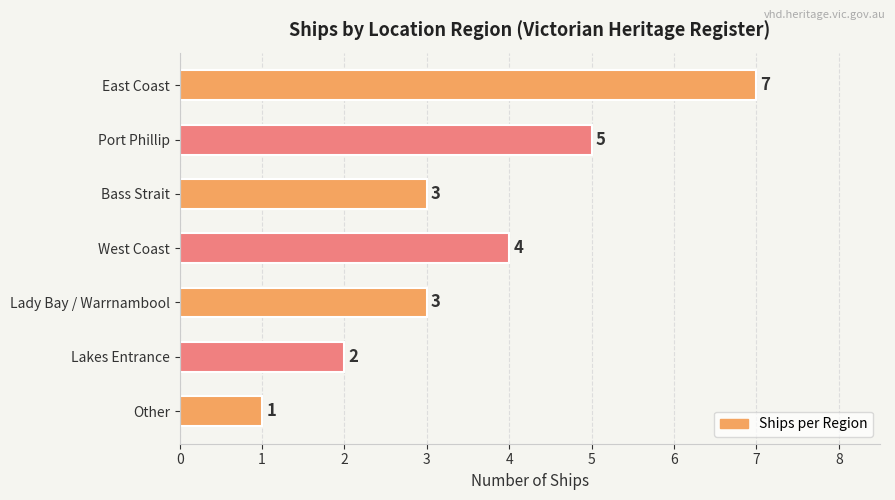

True or false: the data shows 7 at East Coast.

True